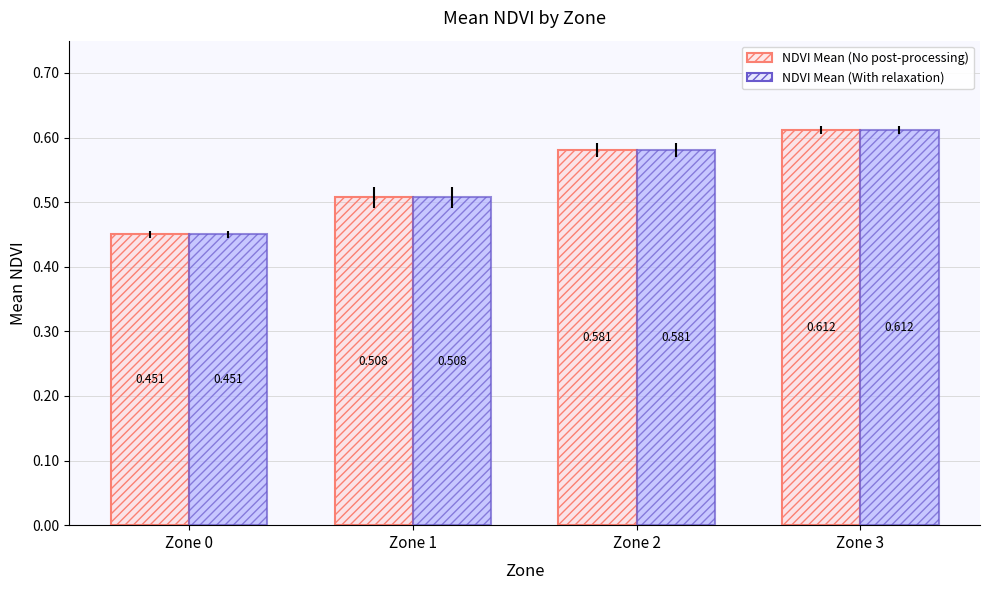

How many NDVI Mean (With relaxation) values are between 0 and 1?

4